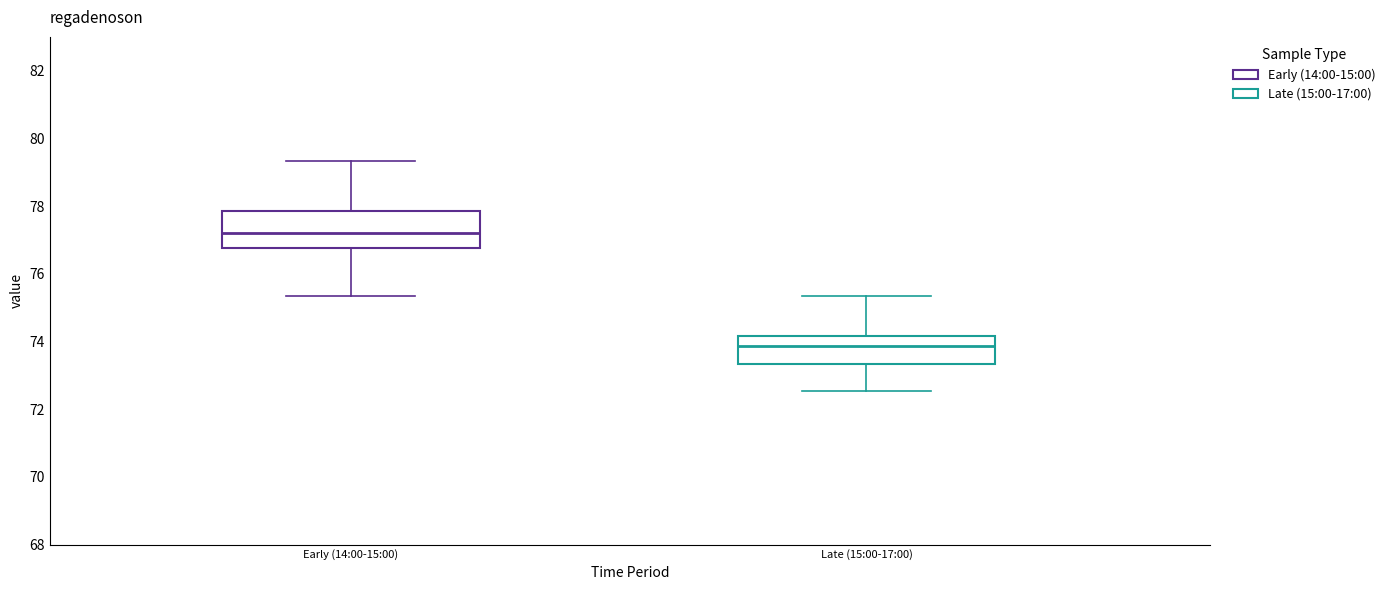

Reading left to right, transcribe this box plot: for each box, give where its median line is, the range the box spans, and where its two whiskers end, as read against the y-axis. The values are not printed on the chart, so give them approximately, as read against the axis.

Early (14:00-15:00): median 77.2, box 76.8 to 77.8, whiskers 75.4 to 79.4
Late (15:00-17:00): median 73.8, box 73.4 to 74.2, whiskers 72.6 to 75.4